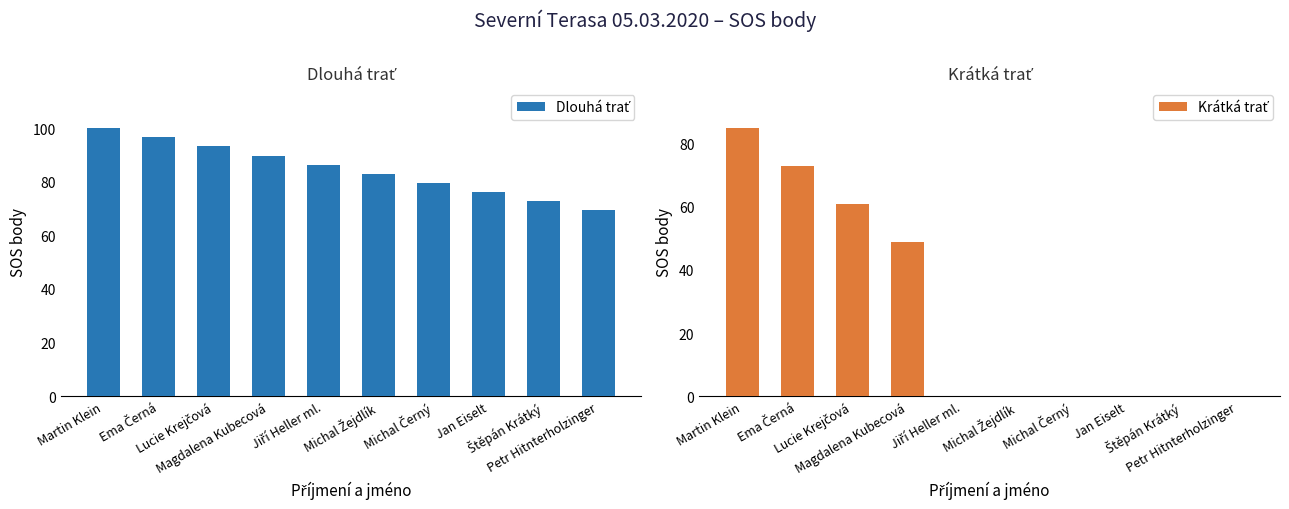

What is the value of the Dlouhá trať bar at the 3rd from the left?

93.2